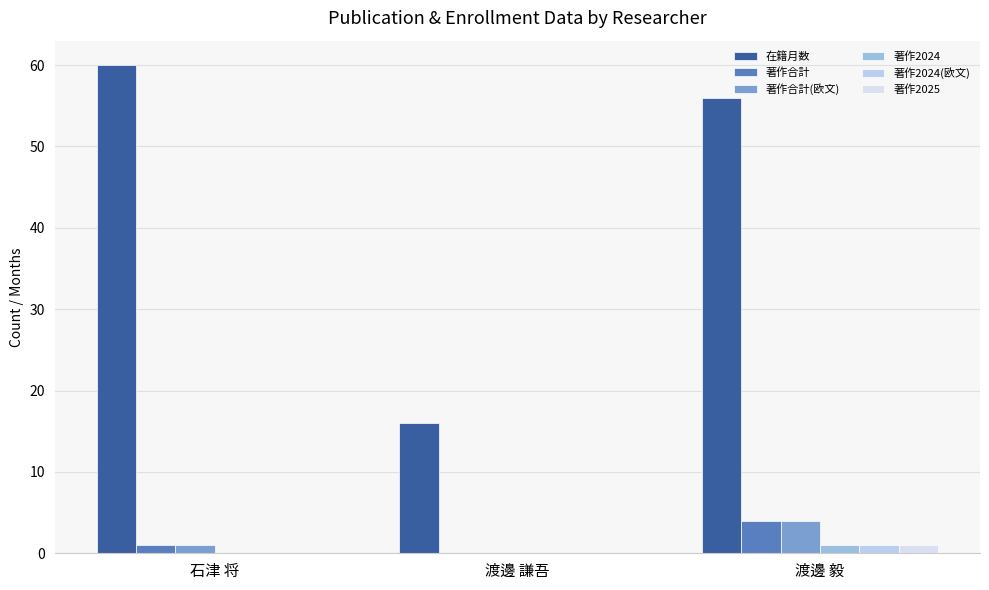

The 著作合計 series shows 7 at 渡邊 毅. True or false?

False